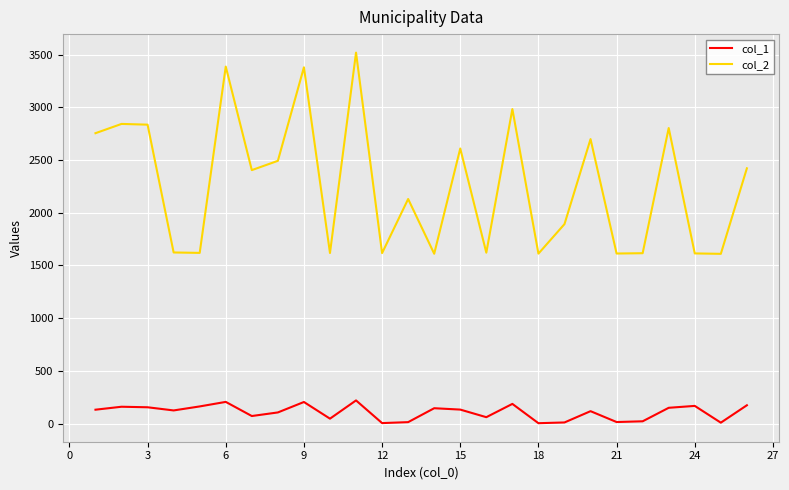

True or false: col_2 and col_1 intersect in this chart.

False